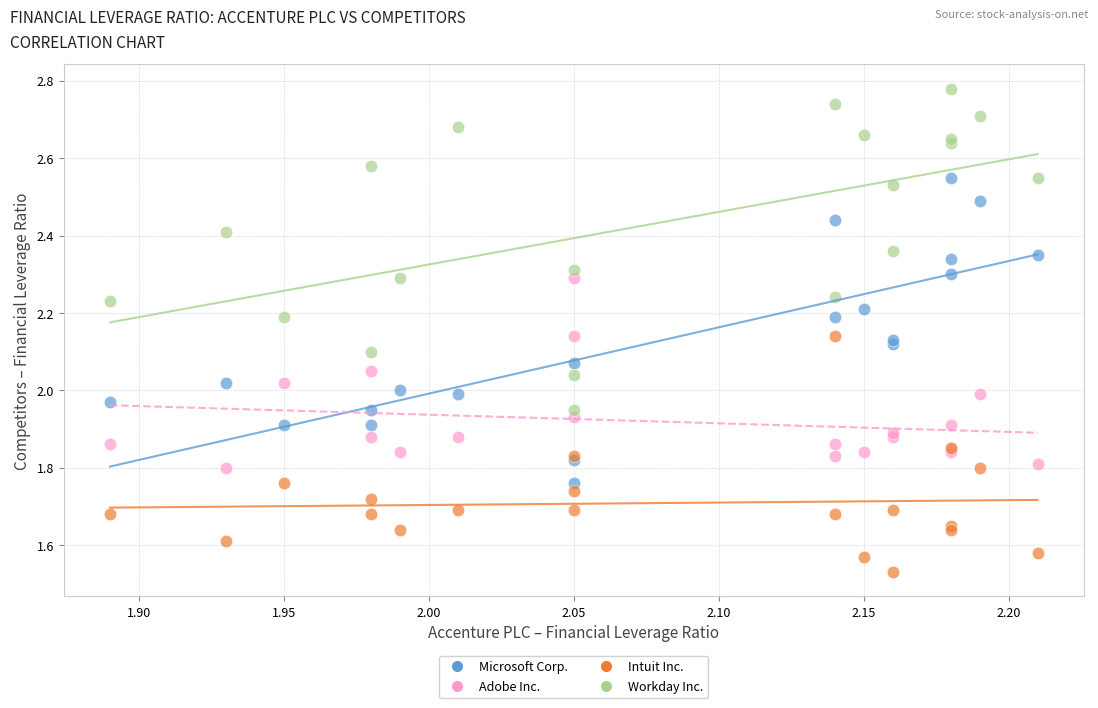

Which series reaches the minimum Y coordinate?

Intuit Inc.